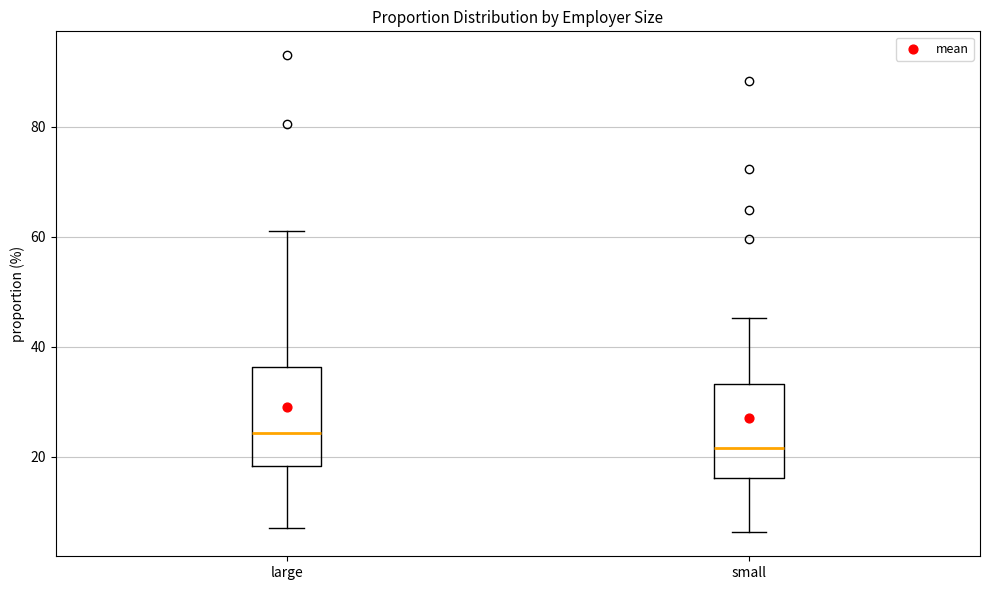

Where does the lower whisker of the box for small end on the y-axis? The values are not printed on the chart, so give them approximately, as read against the axis.

6